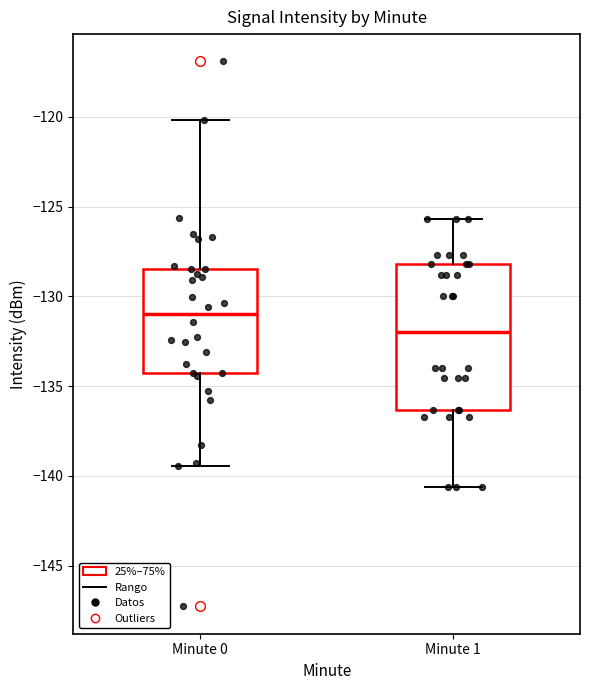

Which box is the tallest, from its lower edge to its upper edge?

Minute 1